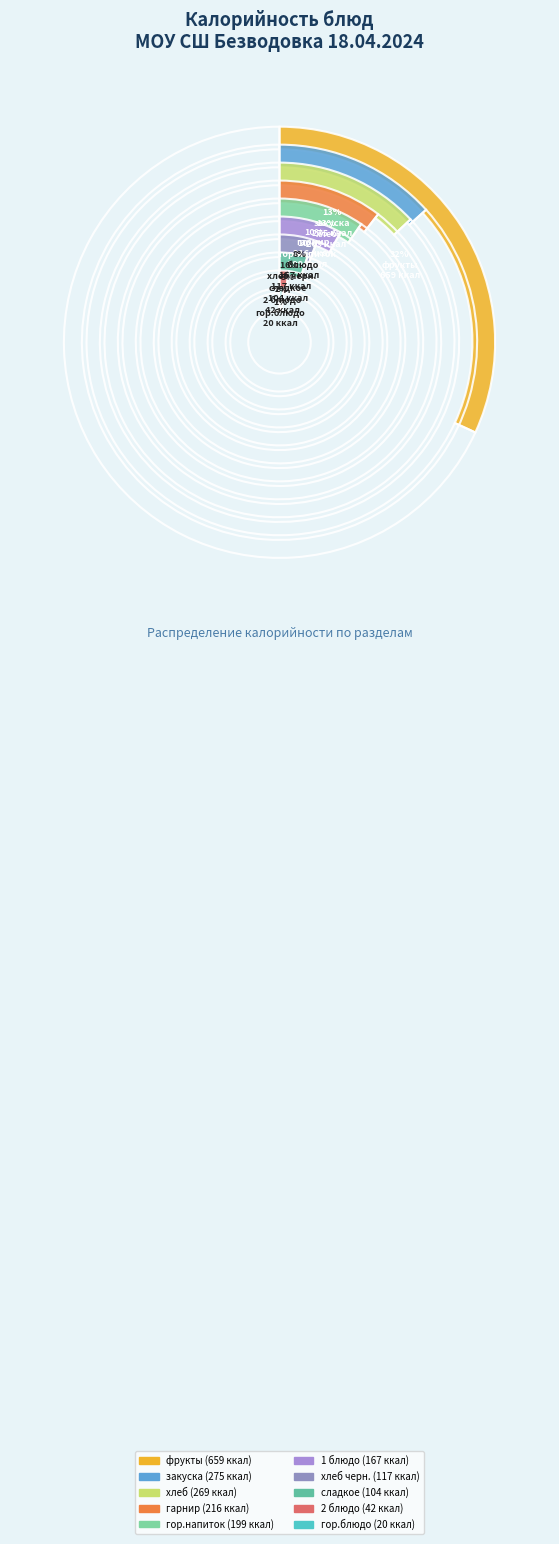

What is the ratio of the value at гарнир to the value at закуска?

0.8